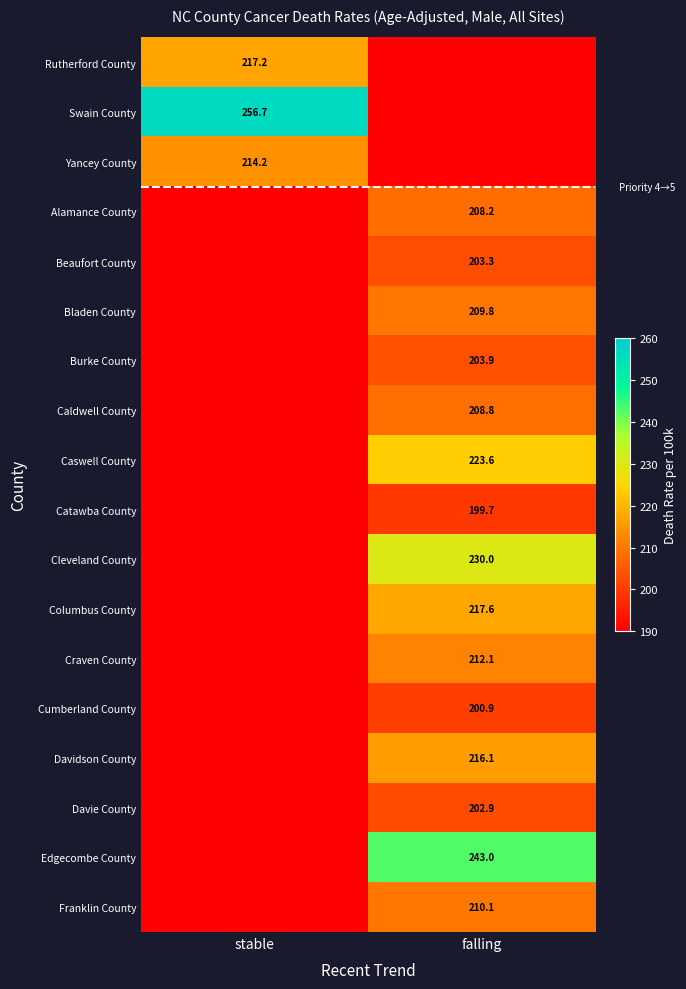

The value of Caswell County at falling is 368.0. True or false?

False